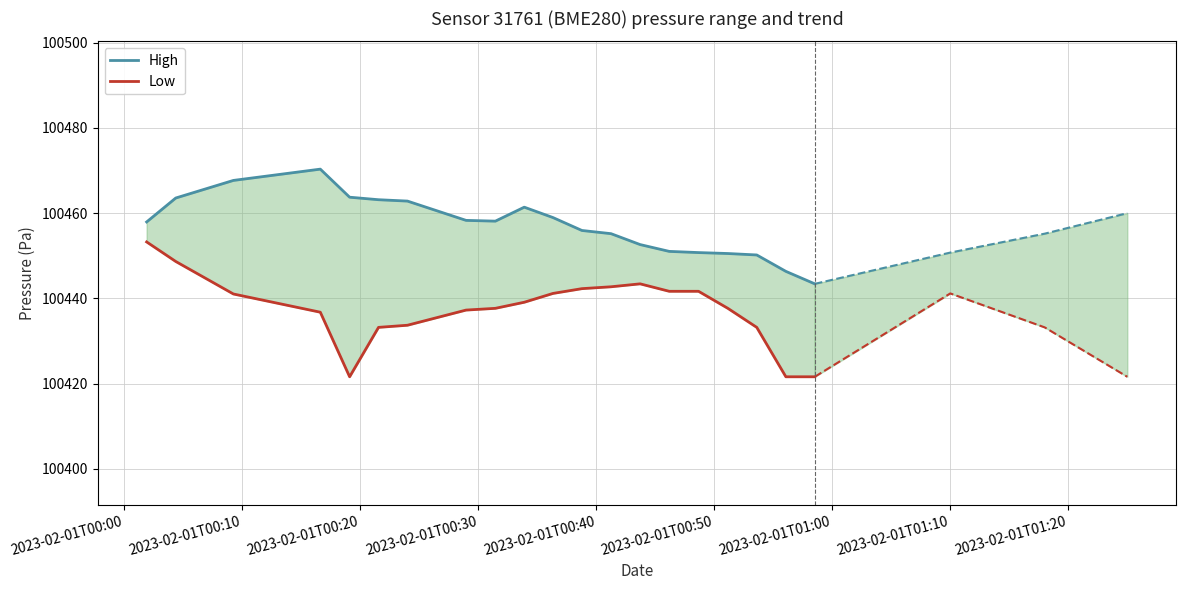

What is the smallest value displayed?

100421.6